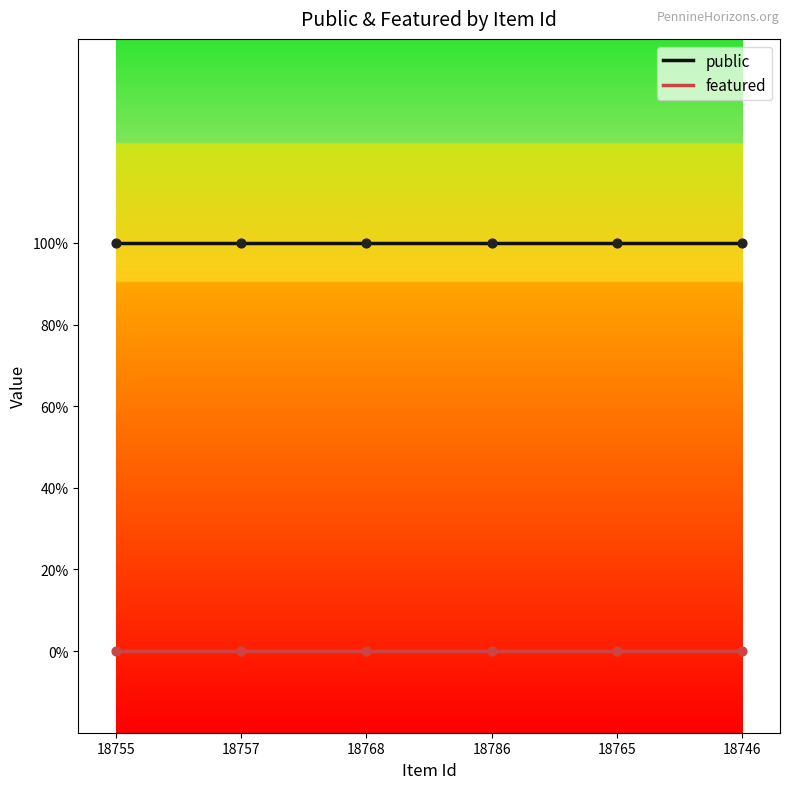

What are all the series names shown in the legend?

public, featured